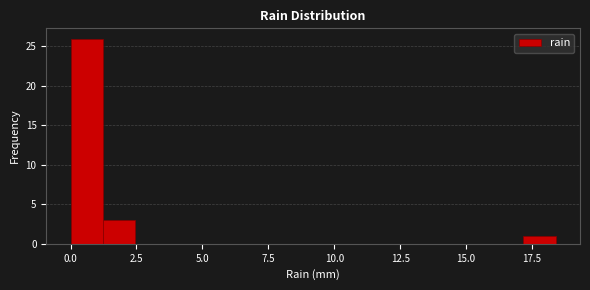

Around what value on the x-axis is the tallest bar? Give the approximate position of its centre, as read against the axis.

0.5